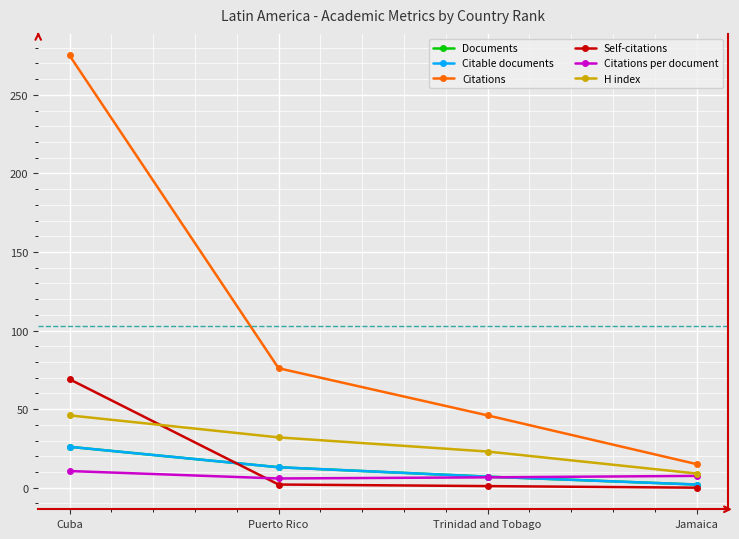

What is the difference between the second highest and minimum values in the Self-citations series?

2.0